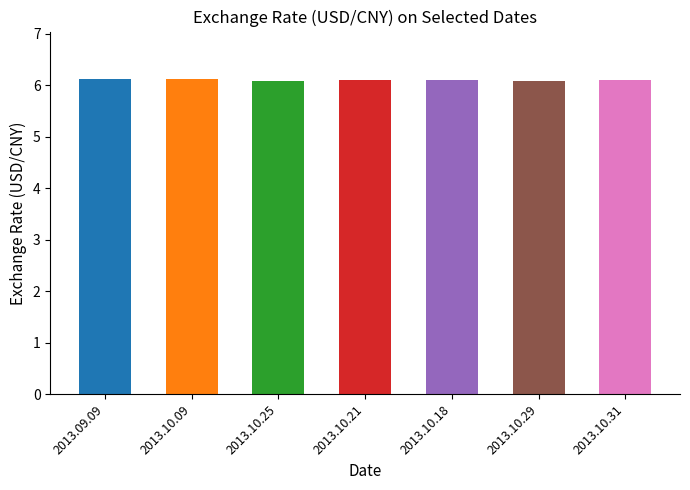

True or false: the data shows 6.1 at 2013.10.29.

True